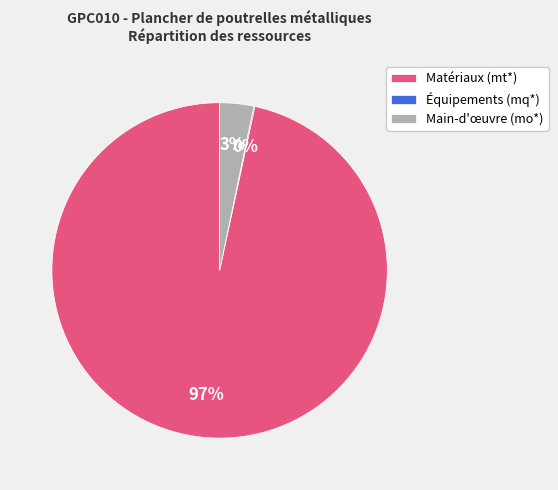

Does any single category account for the majority?

Yes